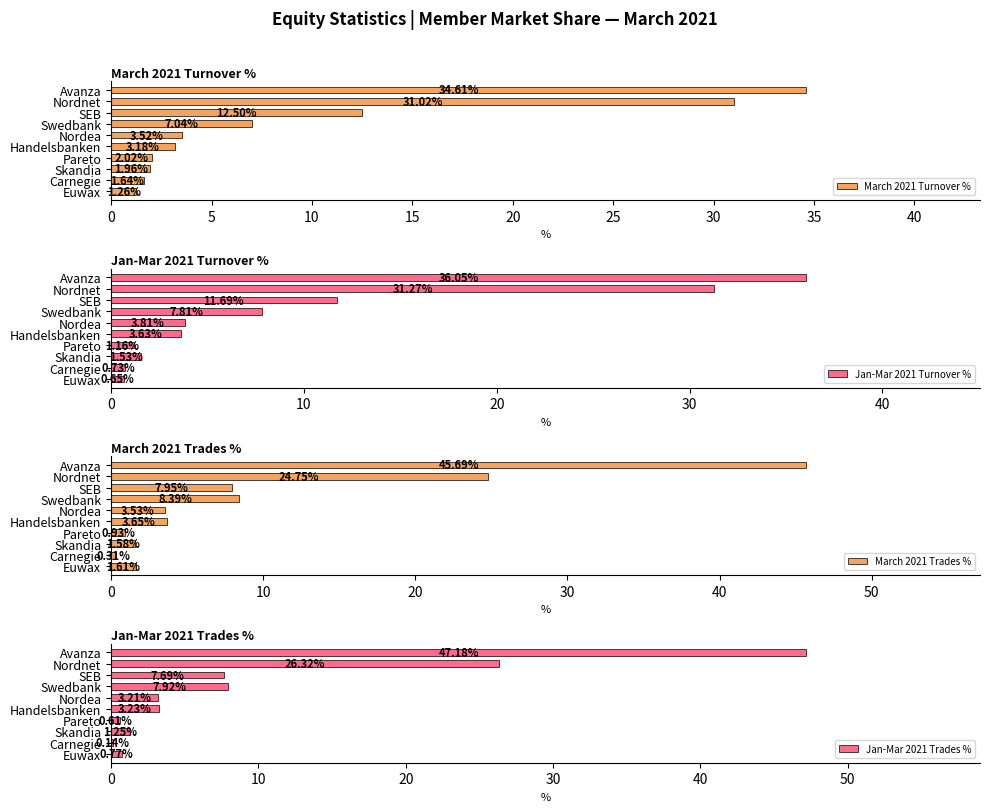

What is the sum of all March 2021 Turnover % values?

98.8